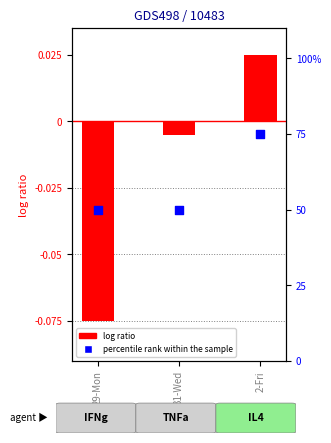

Which series reaches the minimum Y coordinate?

log ratio